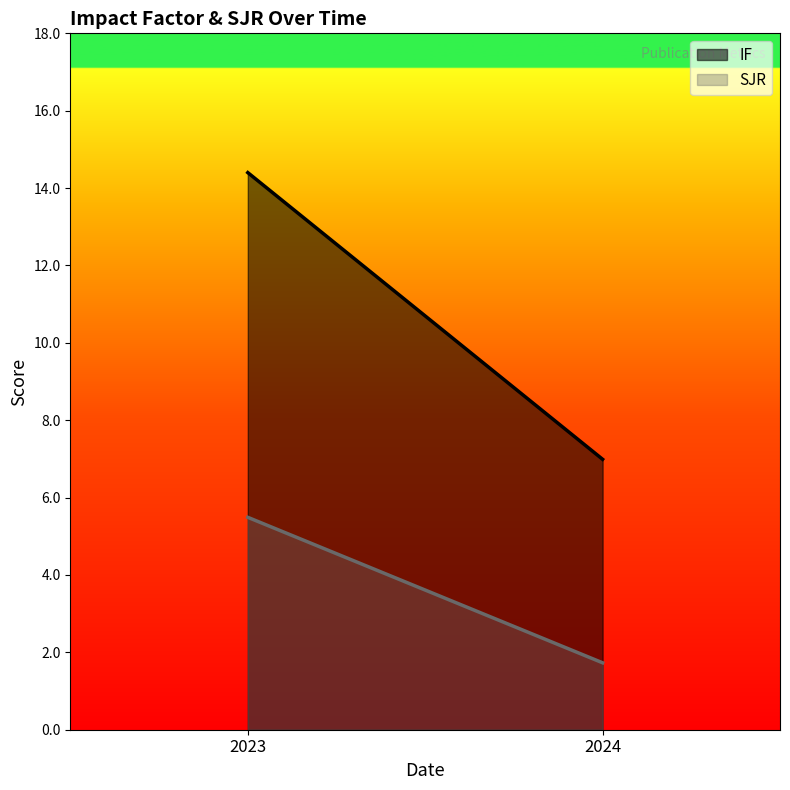

What is the total value across all series at 2024?

8.7